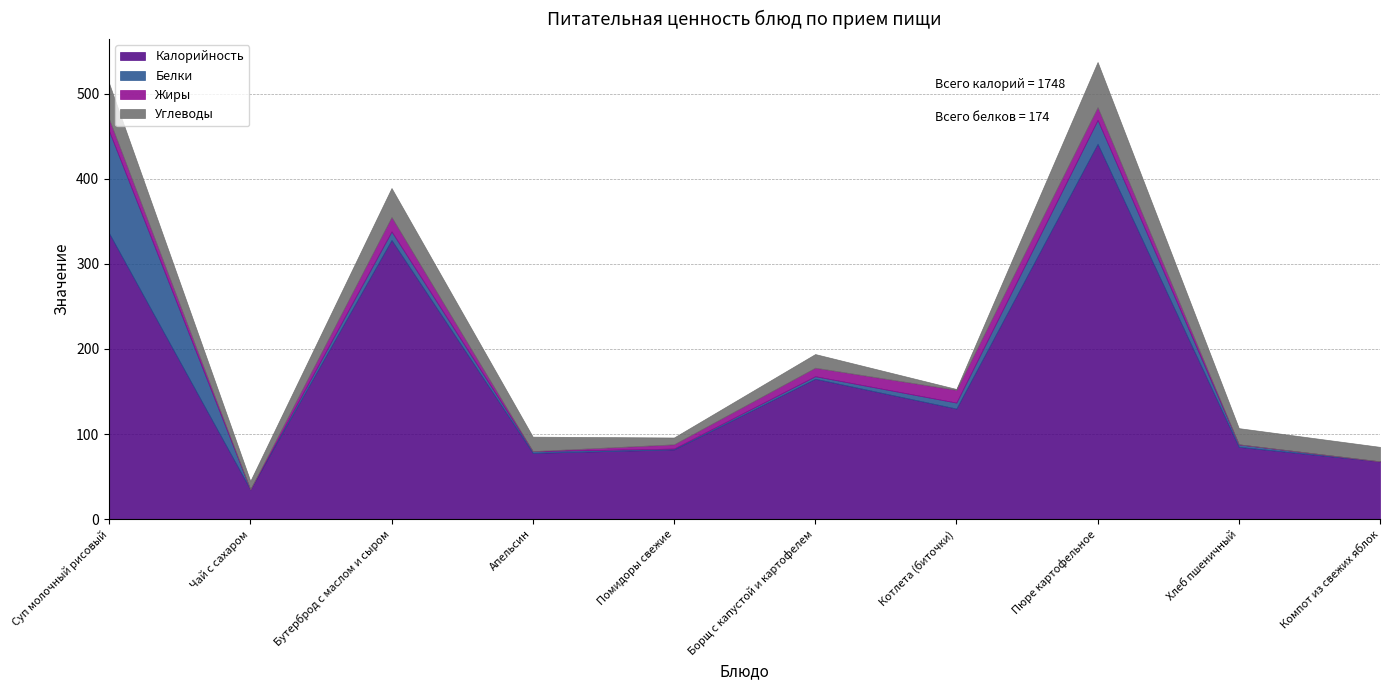

At which category is the sum across all series the highest?

Пюре картофельное